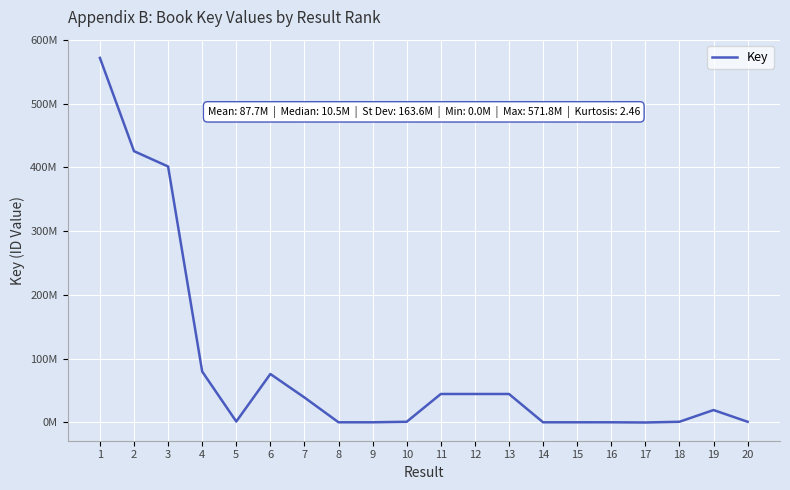

Does the chart display data point markers on the line(s)?

No